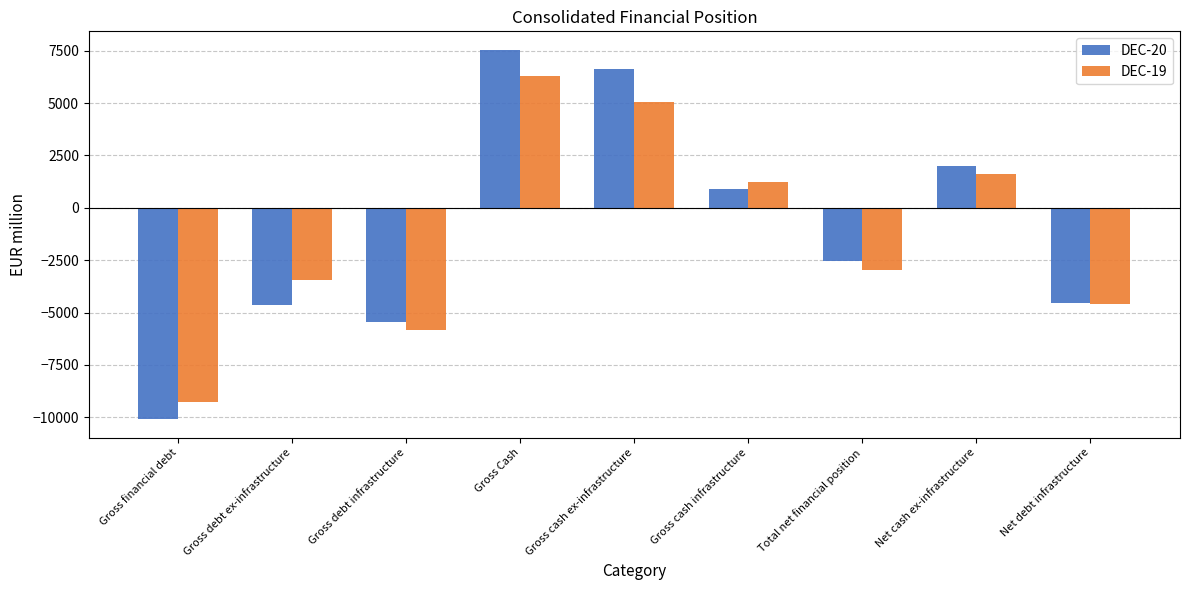

True or false: DEC-20 has a value of -6571 at Net debt infrastructure.

False